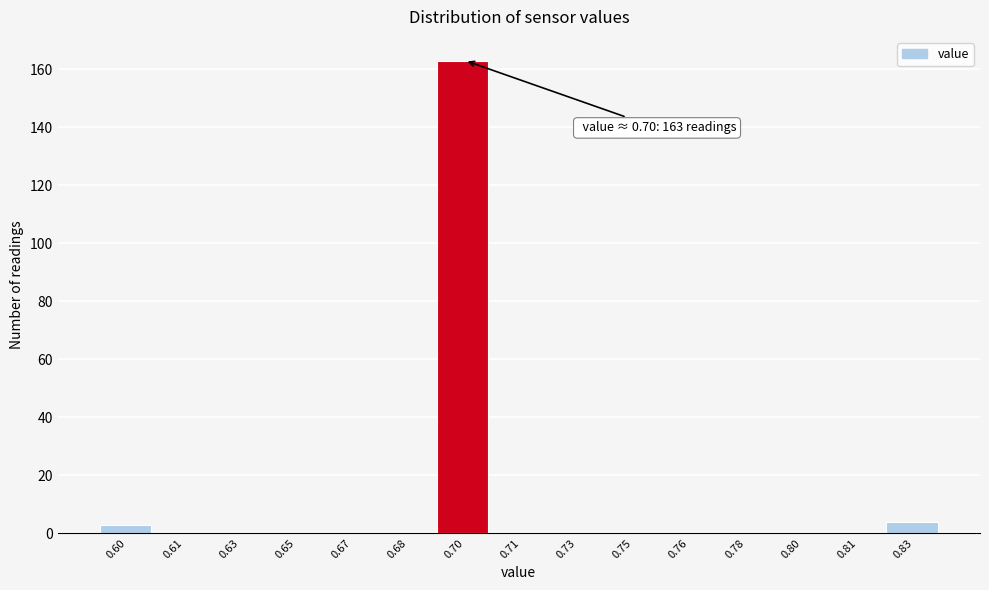

Reading left to right, extract all data points from this chart.

0.60=3	0.61=0	0.63=0	0.65=0	0.67=0	0.68=0	0.70=163	0.71=0	0.73=0	0.75=0	0.76=0	0.78=0	0.80=0	0.81=0	0.83=4